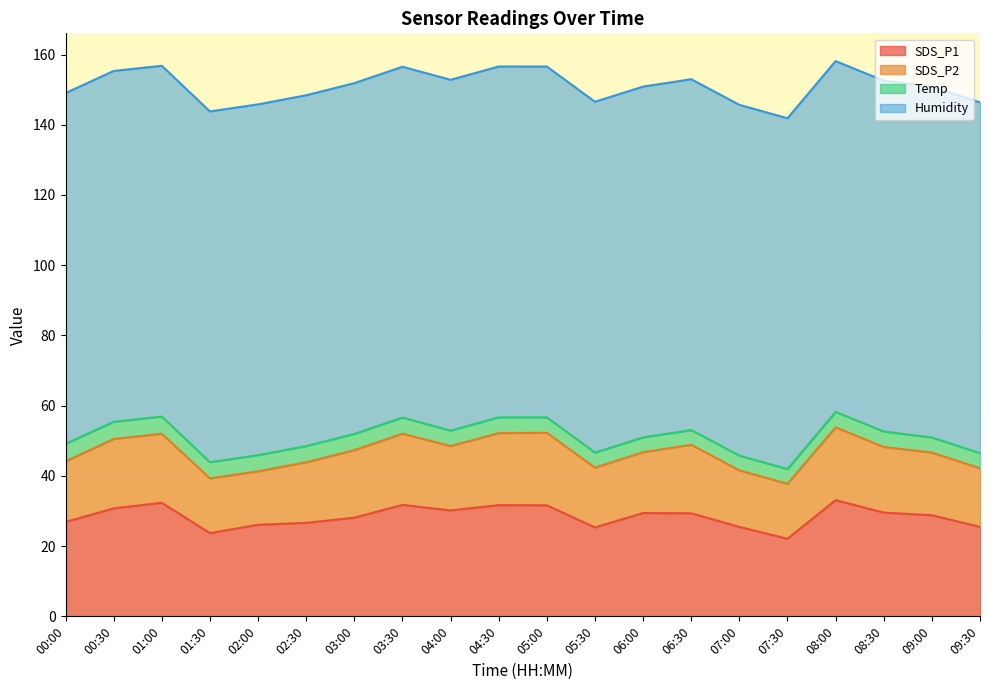

What is the value of the Temp point at the 17th from the left?

4.4